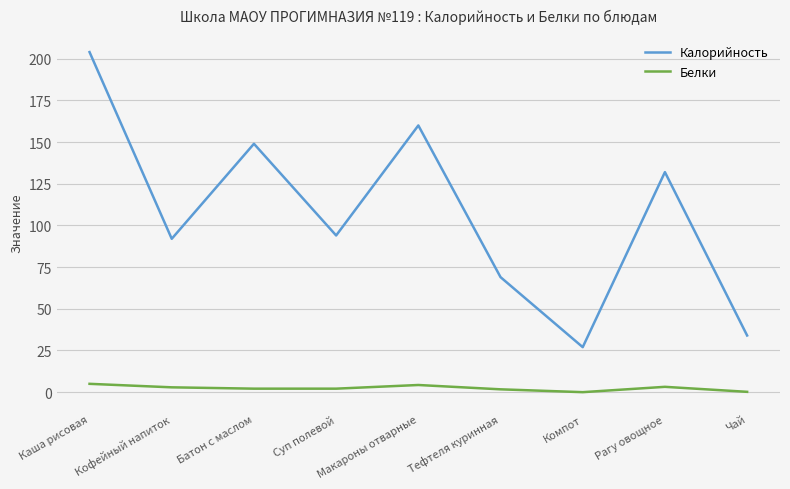

What is the difference between the maximum and second lowest values in the Калорийность series?

170.0